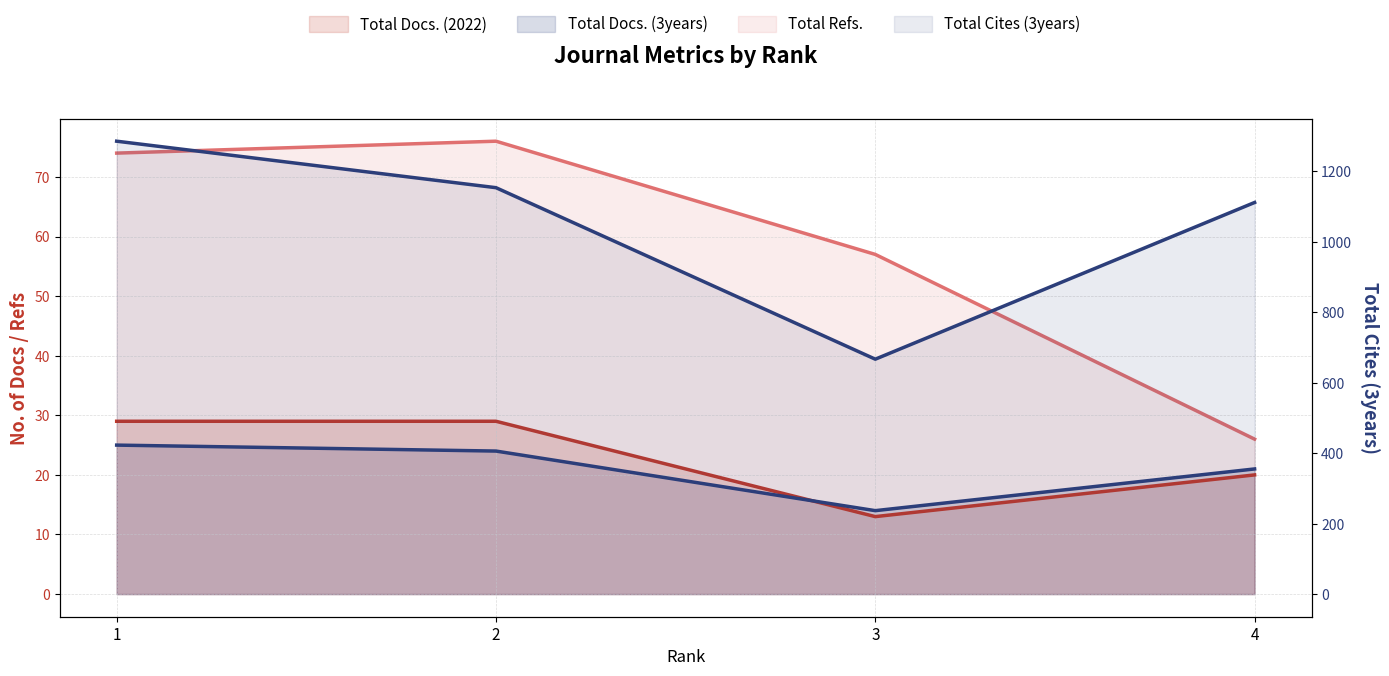

Is it true that Total Cites (3years) equals 1286 at 1?

True